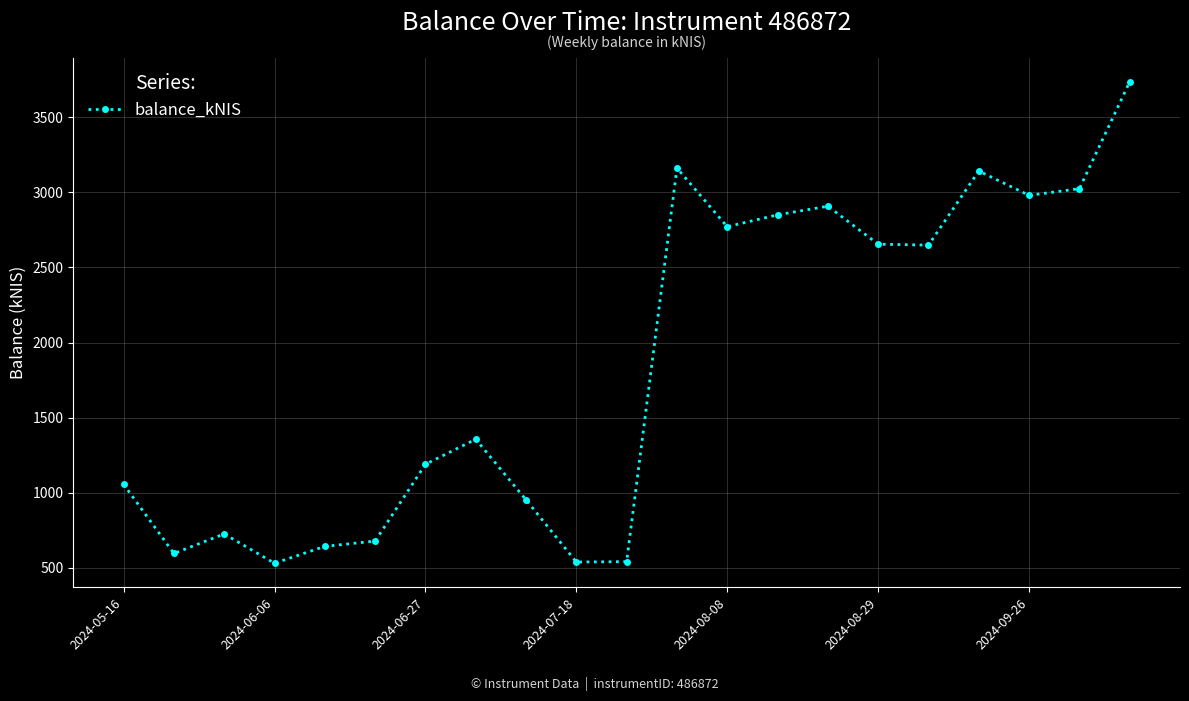

What is the smallest value displayed?

530.7